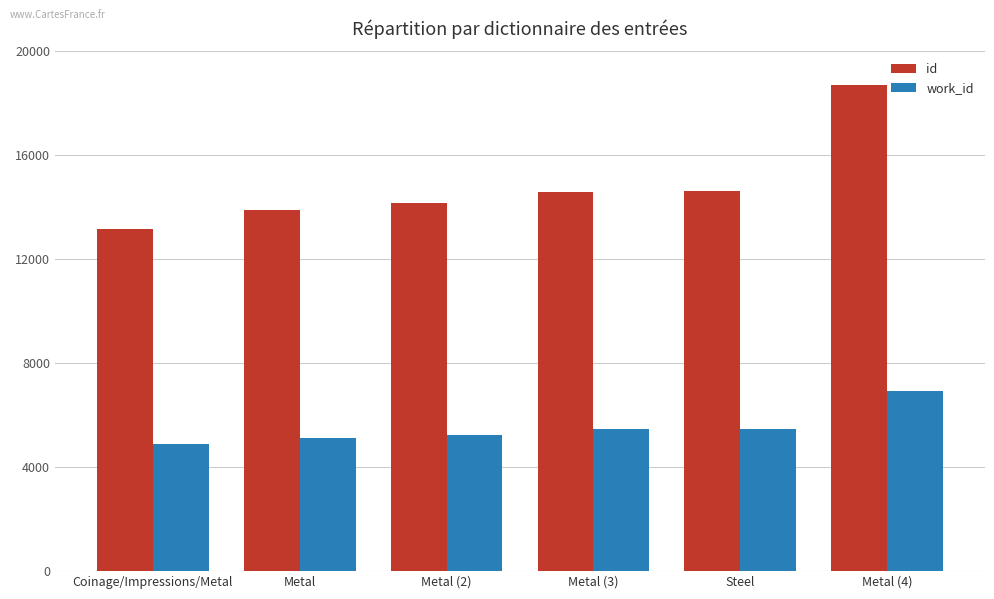

What is the value of the work_id bar at the 3rd from the left?

5256